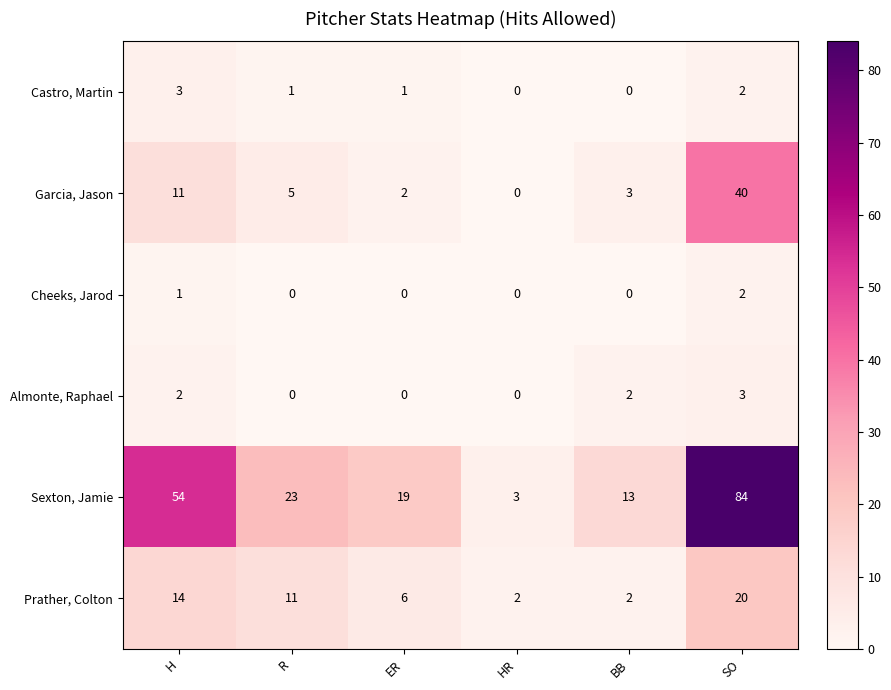

What is the greatest value displayed?

84